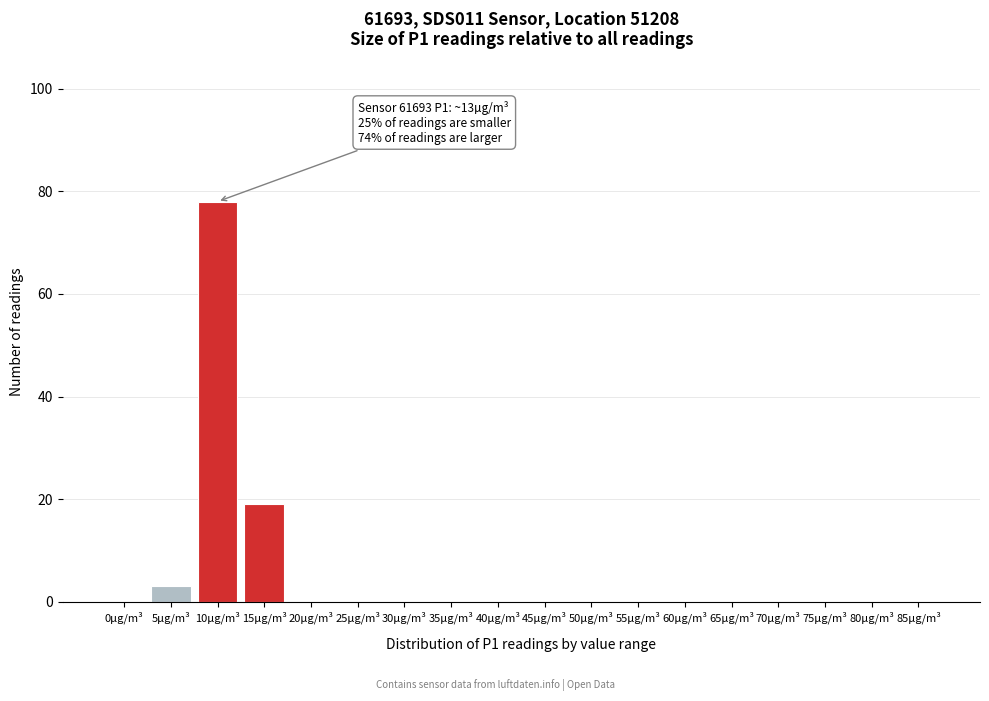

Reading left to right, transcribe all the data shown in this chart.

0µg/m³=0	5µg/m³=3	10µg/m³=78	15µg/m³=19	20µg/m³=0	25µg/m³=0	30µg/m³=0	35µg/m³=0	40µg/m³=0	45µg/m³=0	50µg/m³=0	55µg/m³=0	60µg/m³=0	65µg/m³=0	70µg/m³=0	75µg/m³=0	80µg/m³=0	85µg/m³=0